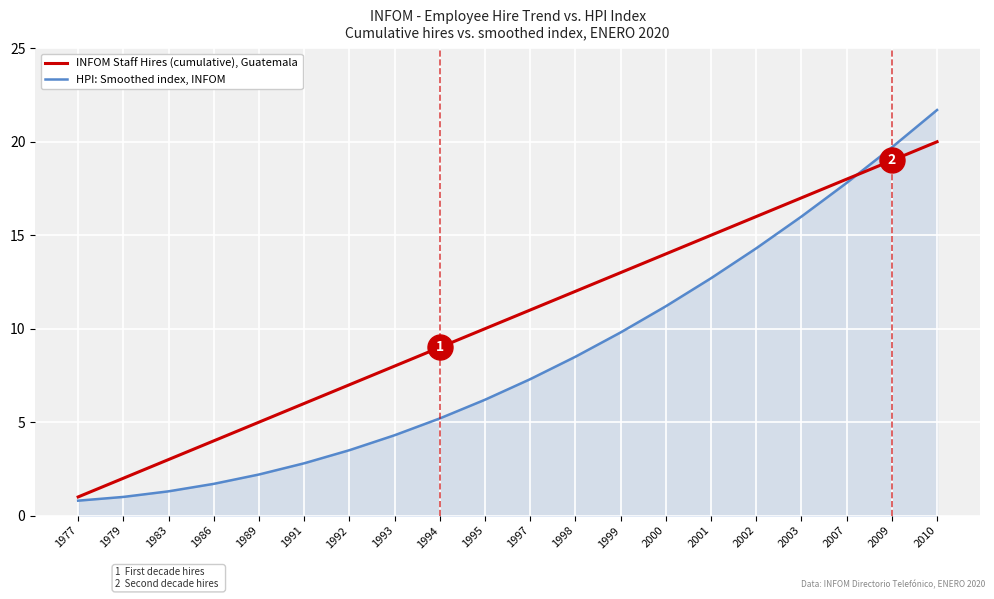

What are all the series names shown in the legend?

INFOM Staff Hires (cumulative), Guatemala, HPI: Smoothed index, INFOM